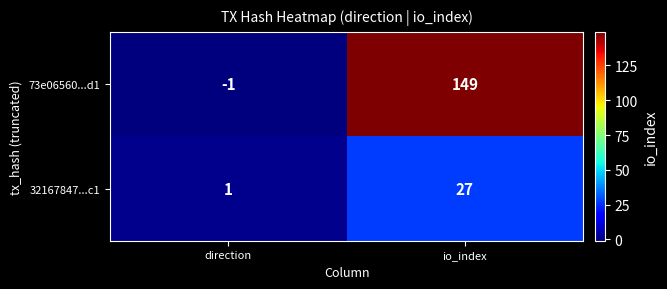

What is the sum of all 73e06560...d1 values?

148